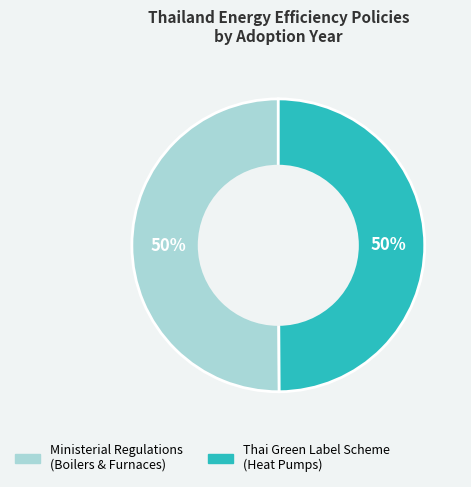

To the nearest percent, what is the average slice percentage?

50%